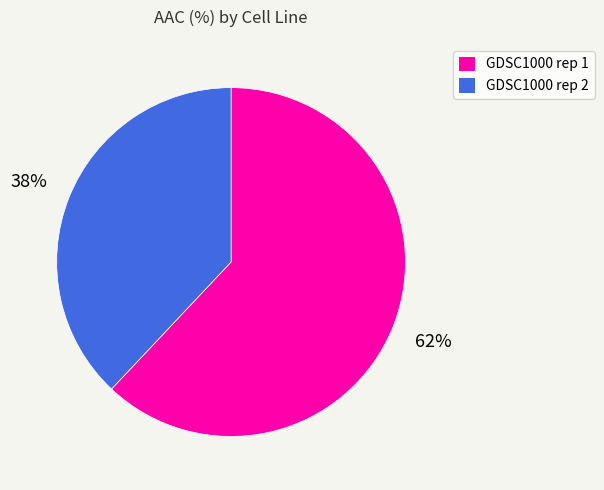

Is there any slice that represents more than half of the pie?

Yes